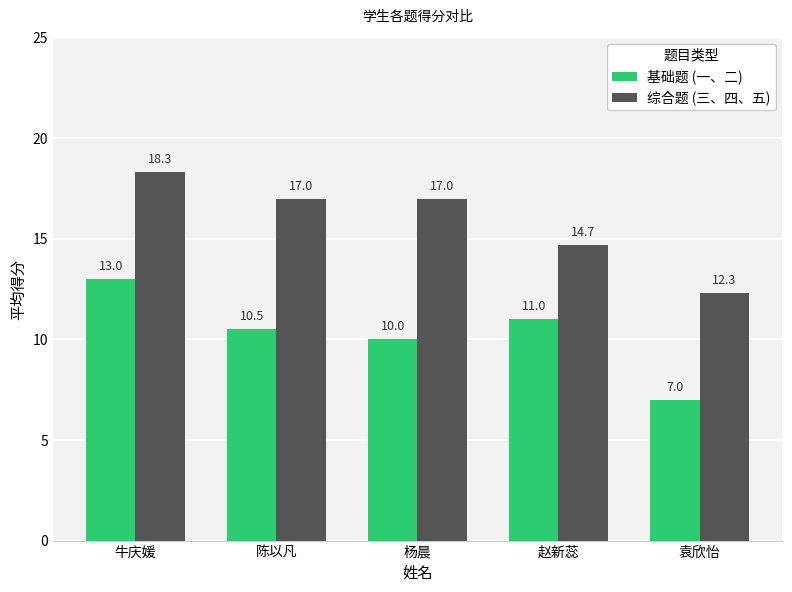

Rank the series at 陈以凡 from highest to lowest value.

综合题 (三、四、五), 基础题 (一、二)